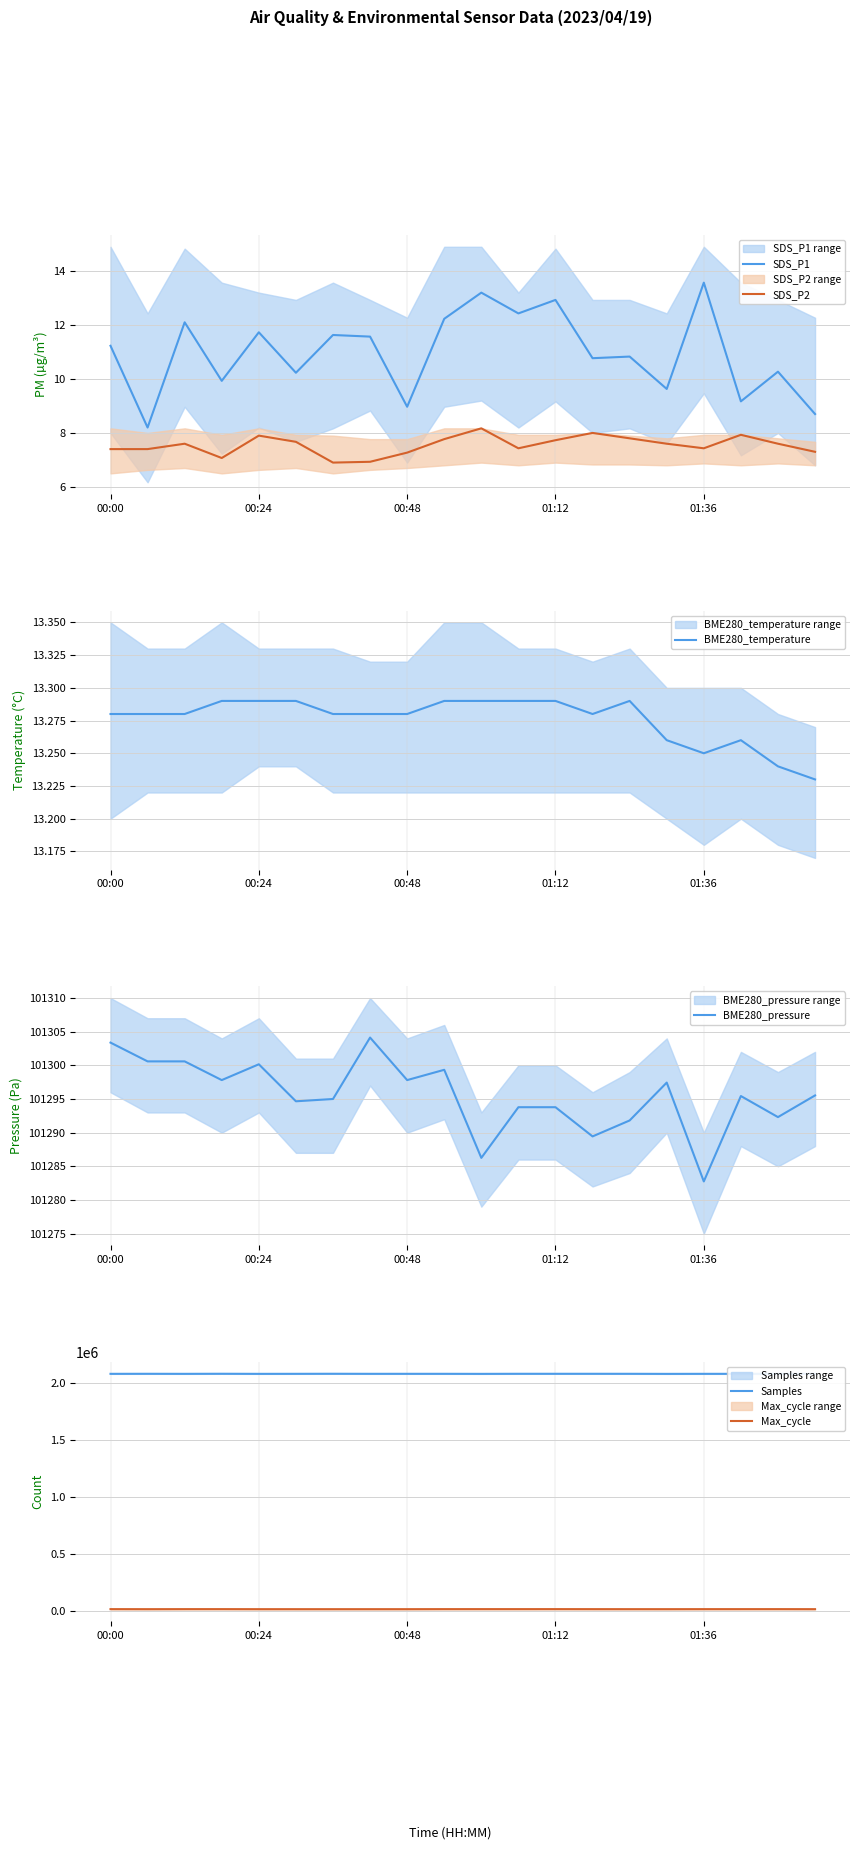

What is the lowest value of the SDS_P2 series?

6.9